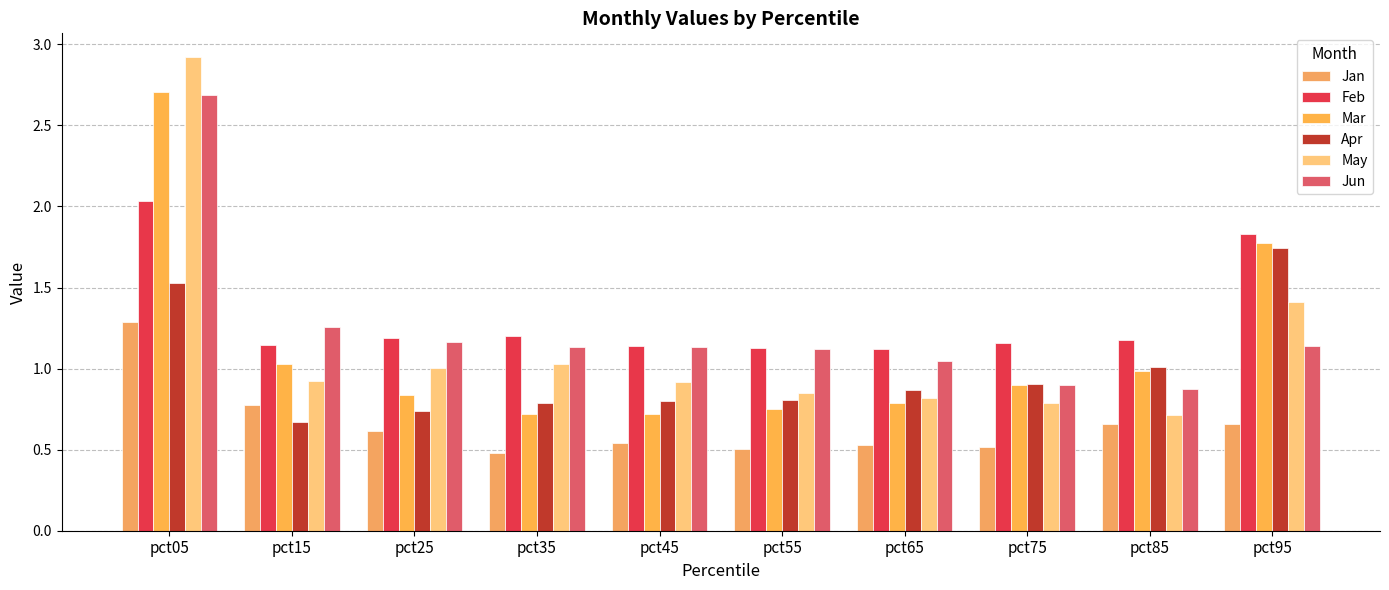

At how many categories does at least one series exceed 1?

10